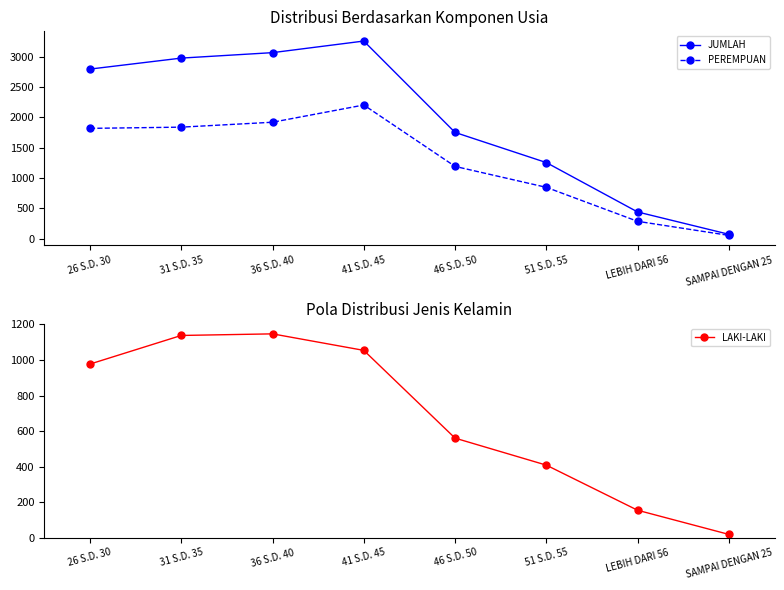

The PEREMPUAN series shows 1125 at 31 S.D. 35. True or false?

False